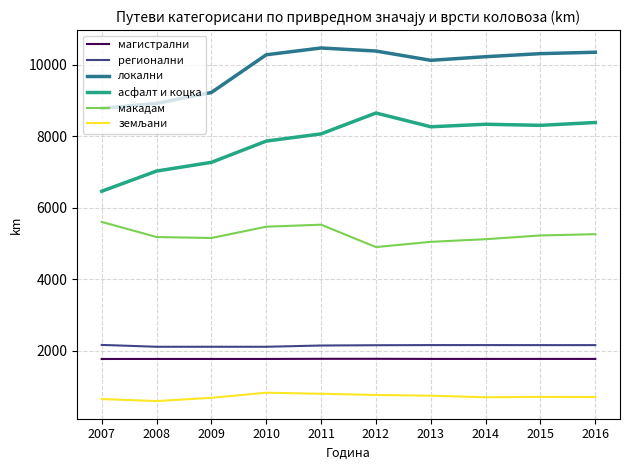

Where does the магистрални series first go above 1765?

2011